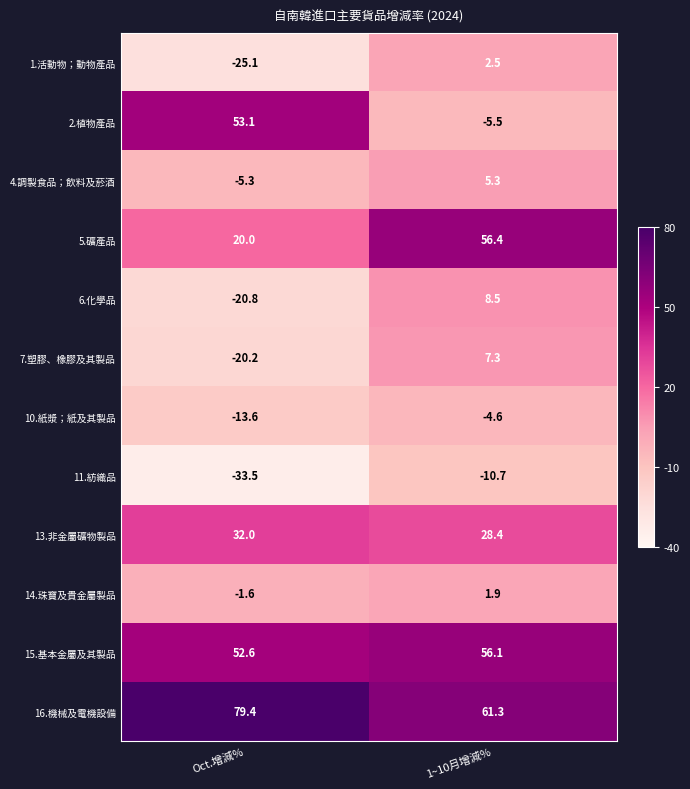

At which category does the chart reach its peak across all series?

Oct.增減%